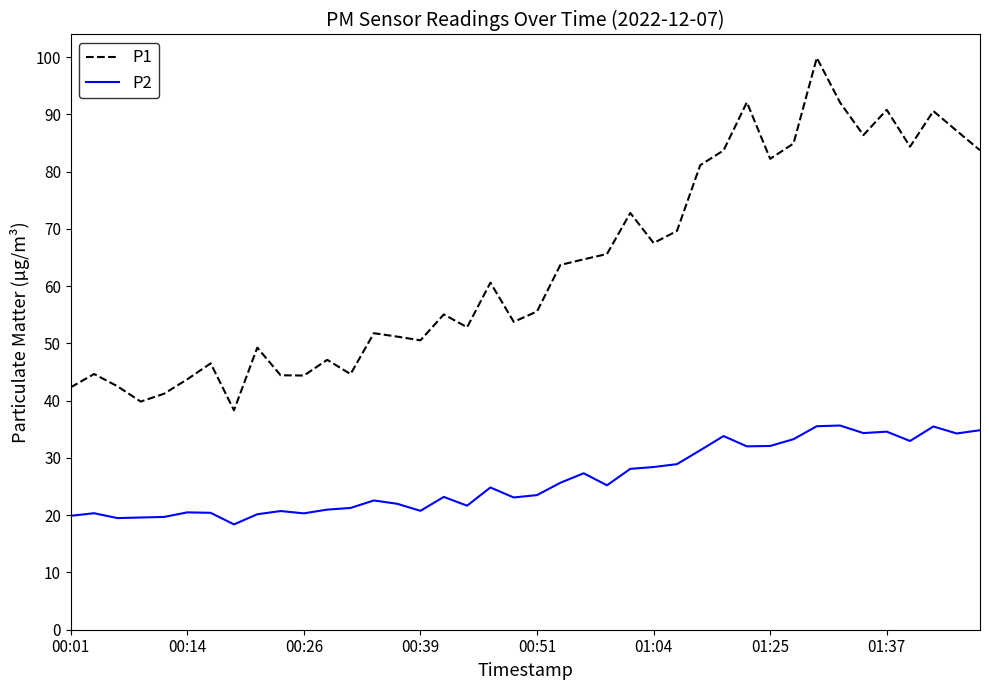

What is the minimum value for P2?

18.4